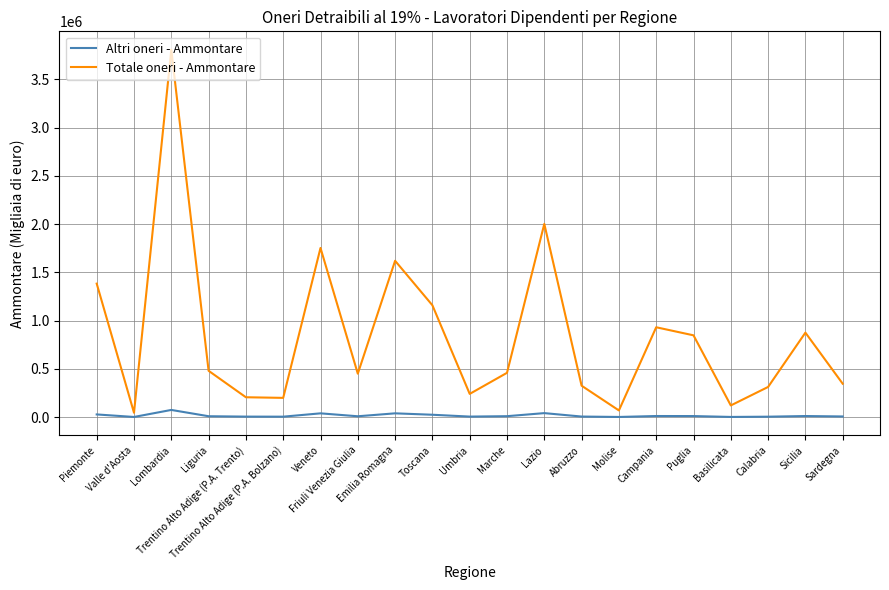

What position from the left is Veneto?

7